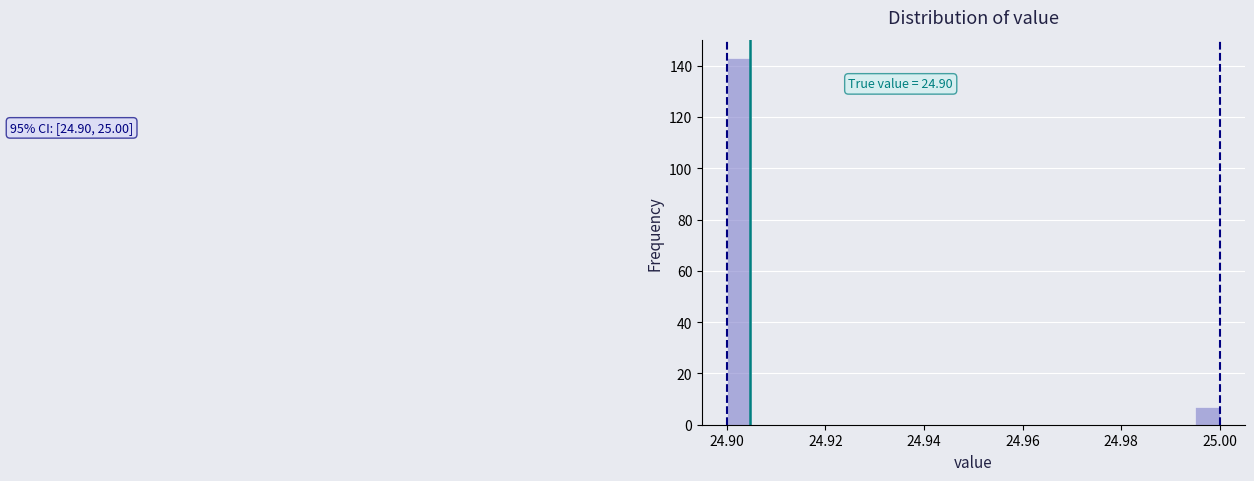

Around what value on the x-axis is the tallest bar? Give the approximate position of its centre, as read against the axis.

24.902